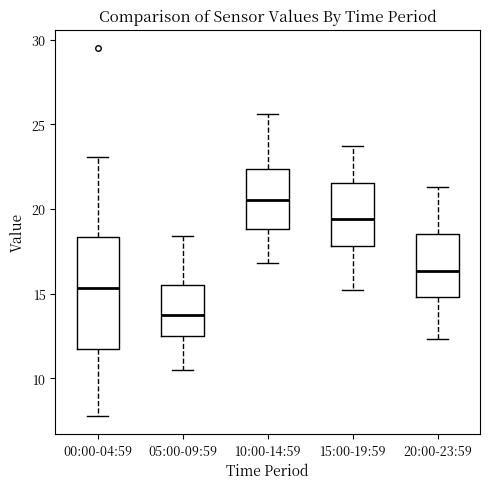

Comparing the boxes themselves (not the whiskers), which one is the tallest?

00:00-04:59